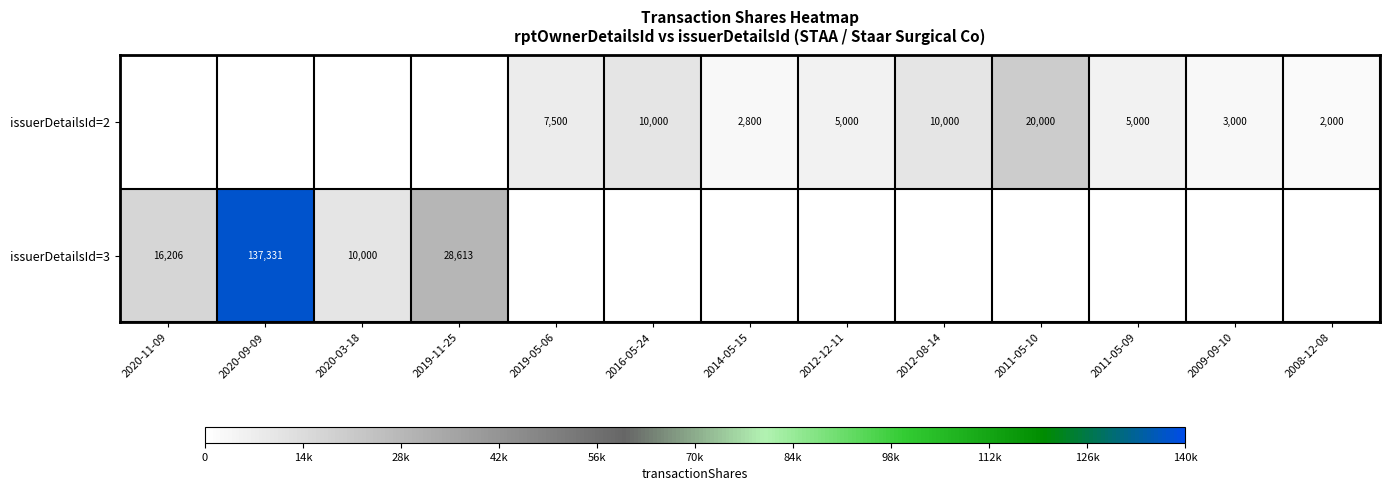

Count the number of categories in the chart.

13